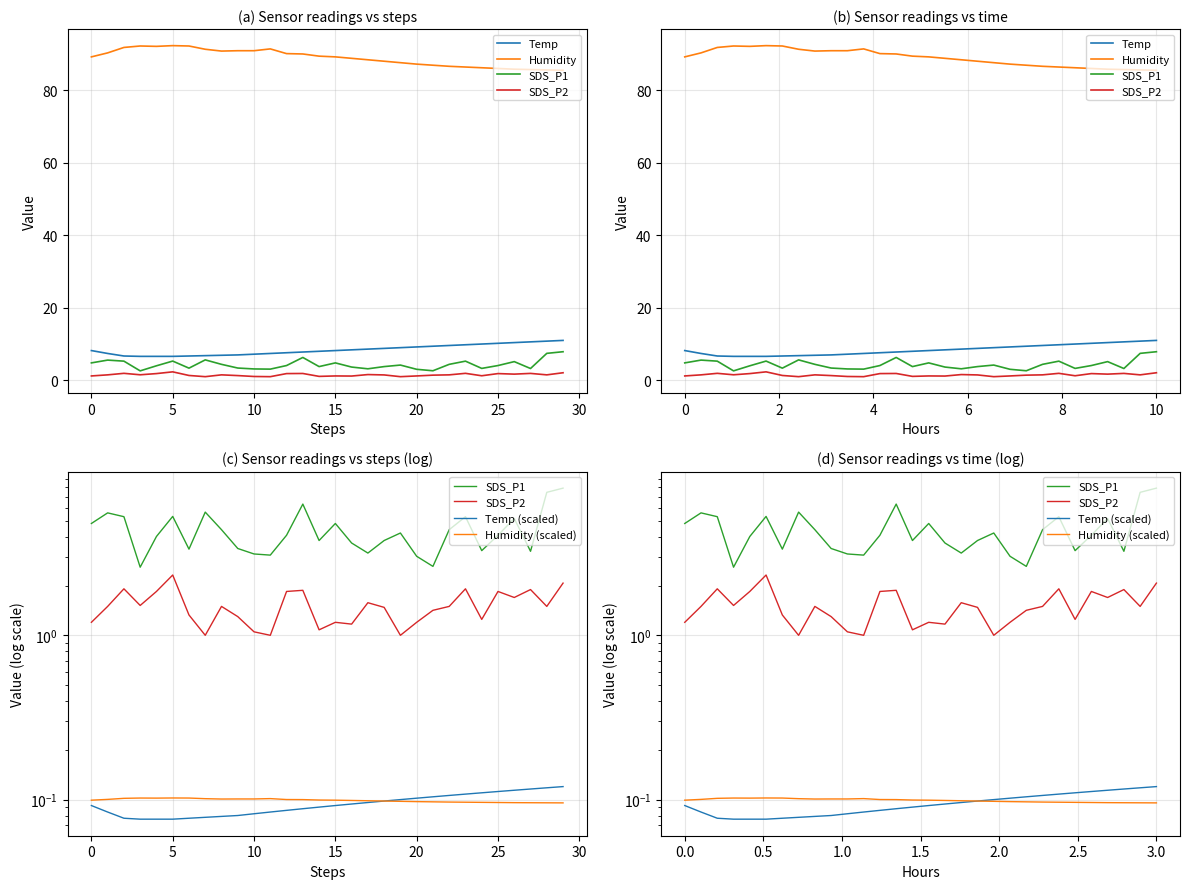

What is the maximum value for SDS_P2?

2.3